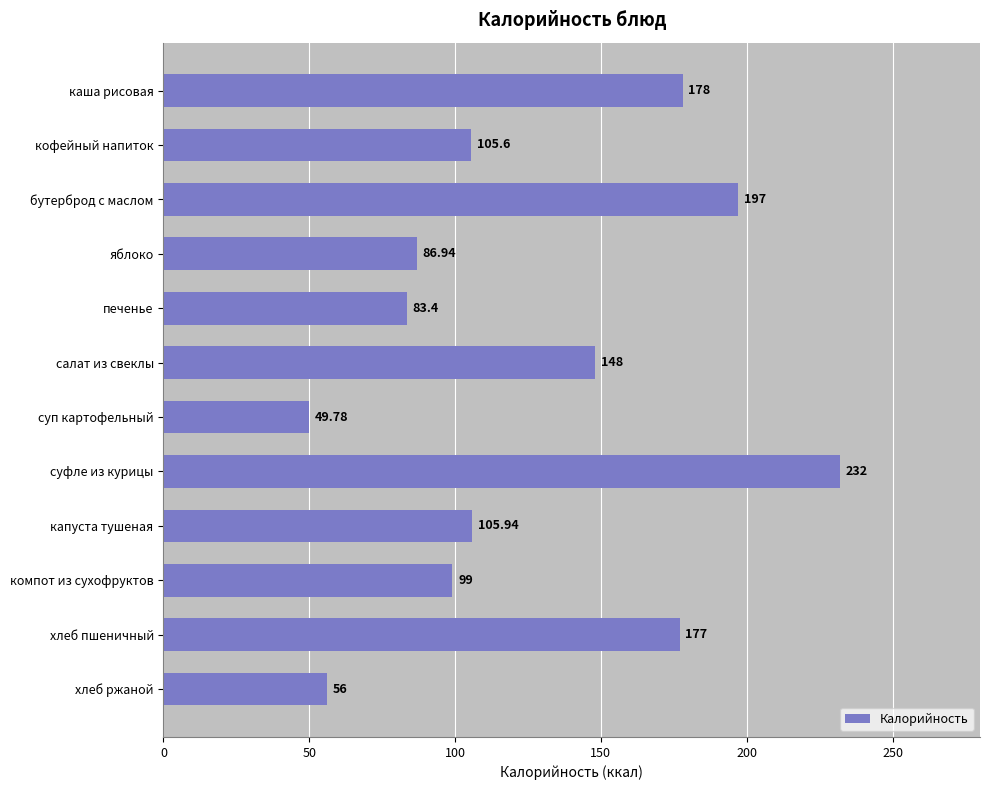

At which label is the value closest to 140?

салат из свеклы